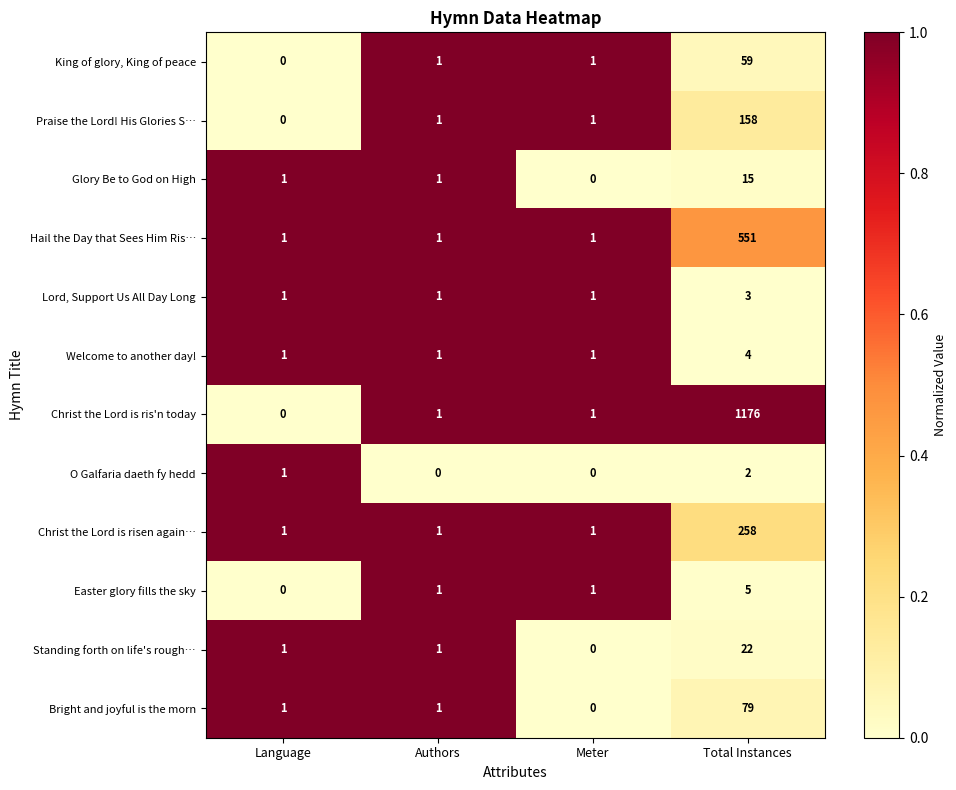

How many data points does each series have?

4